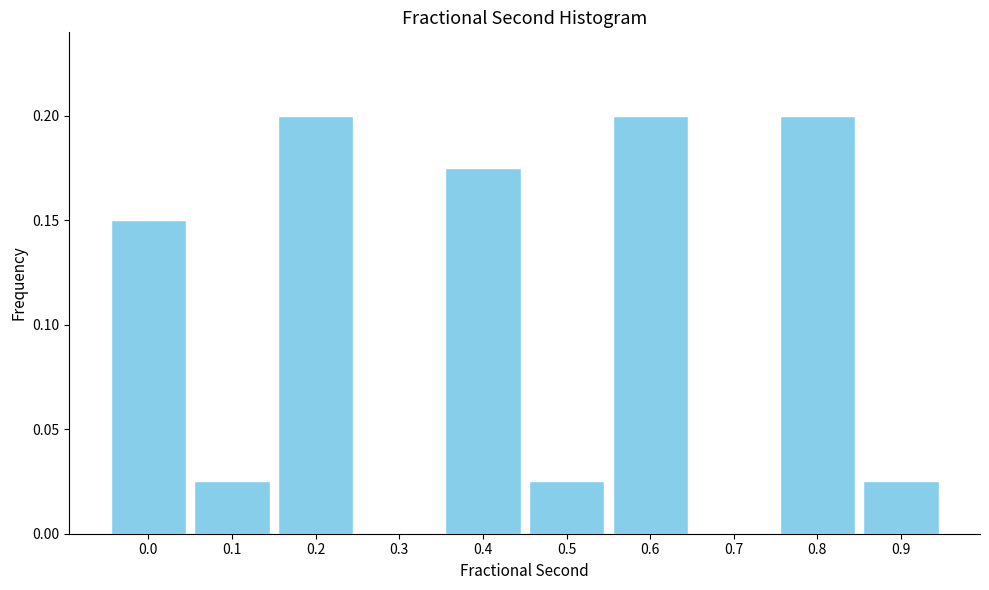

The value at 0.6 is 0.4. True or false?

False